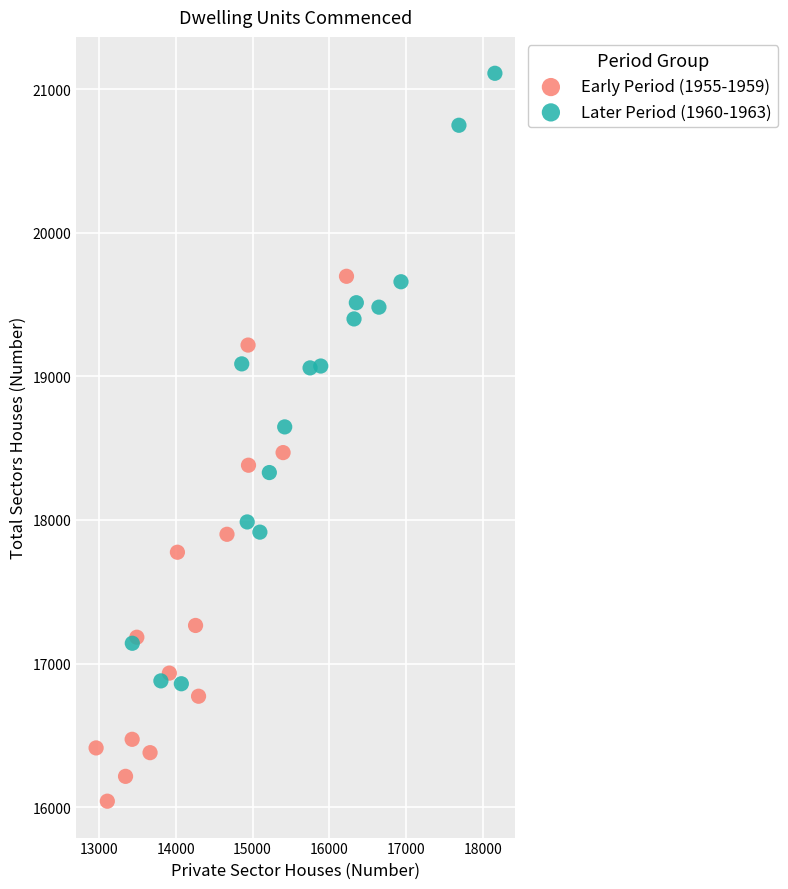

Which series has the widest spread of Y values?

Later Period (1960-1963)